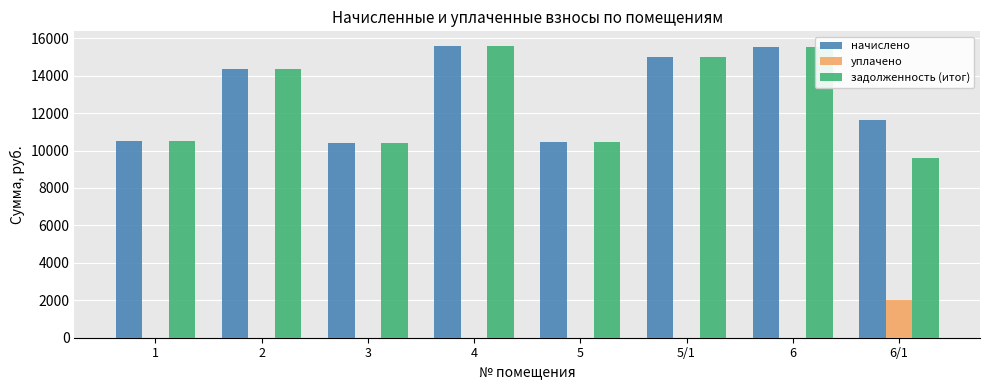

What is the approximate value of начислено at 5/1?

15021.3